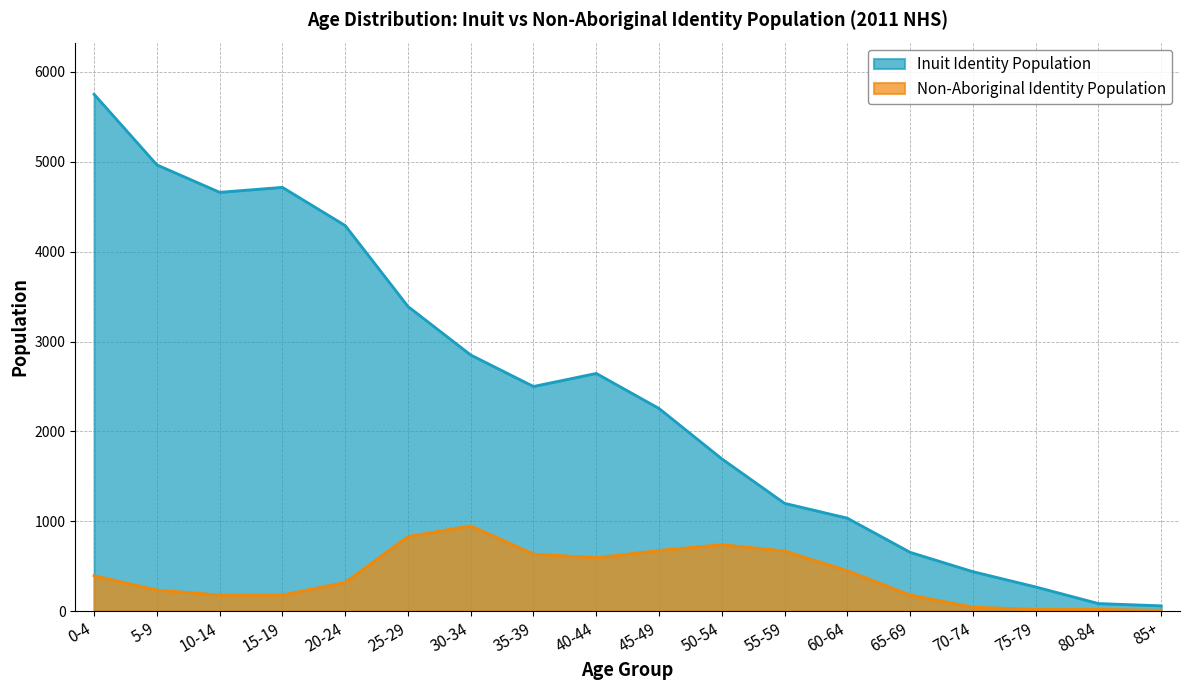

Where is the first local minimum for Inuit Identity Population?

10-14